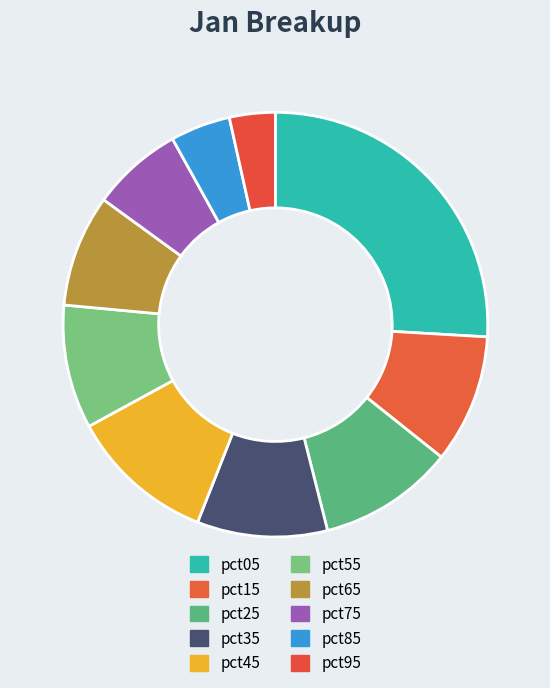

How many segments does this pie chart have?

10